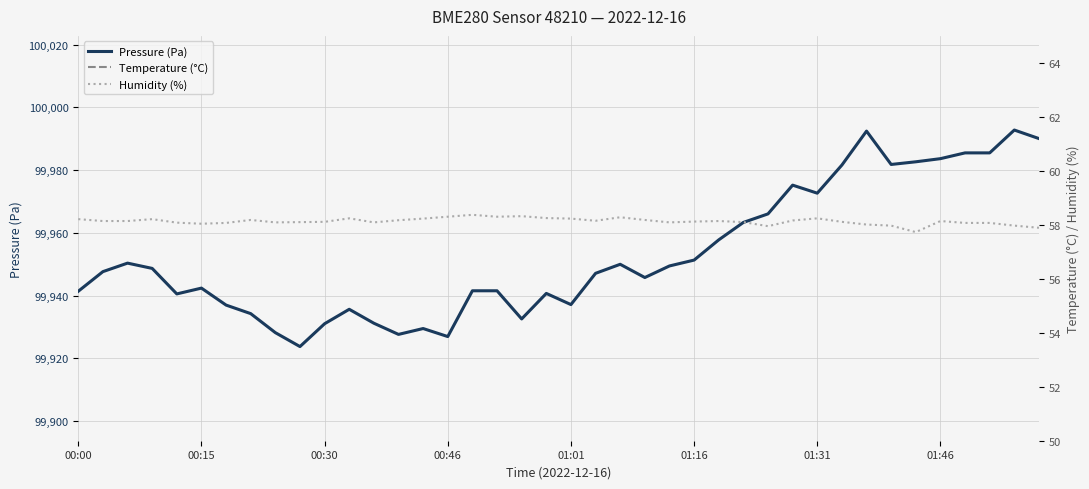

At which category is the sum across all series the highest?

38